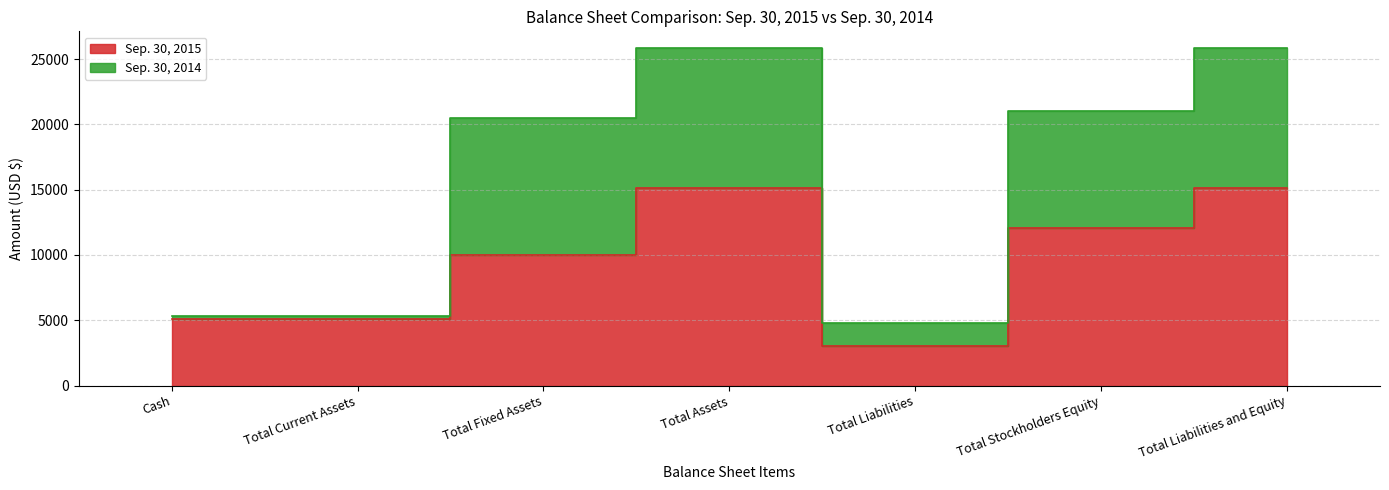

At which label does the data first exceed 10000?

Total Assets